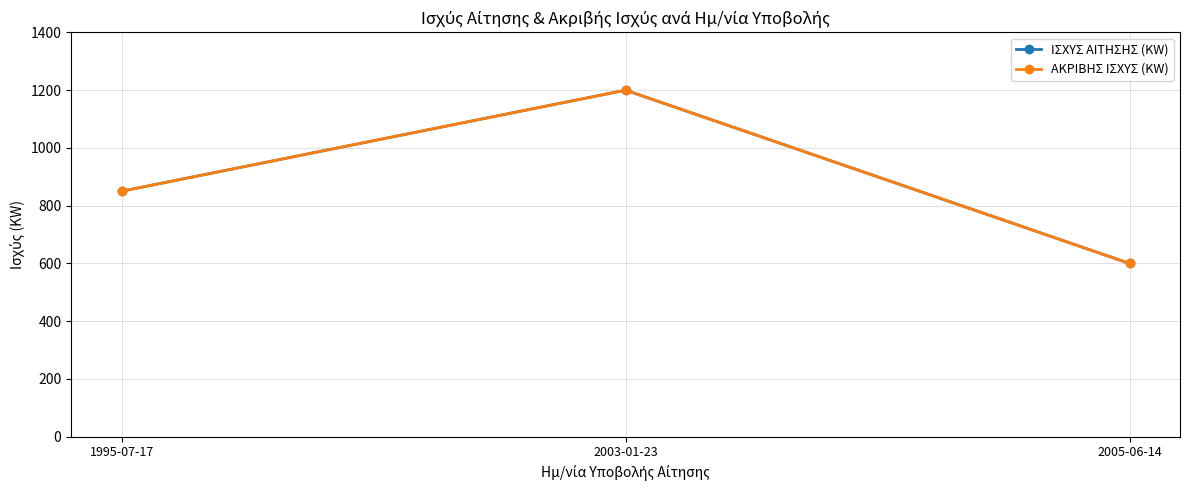

Does the chart have visible grid lines?

Yes